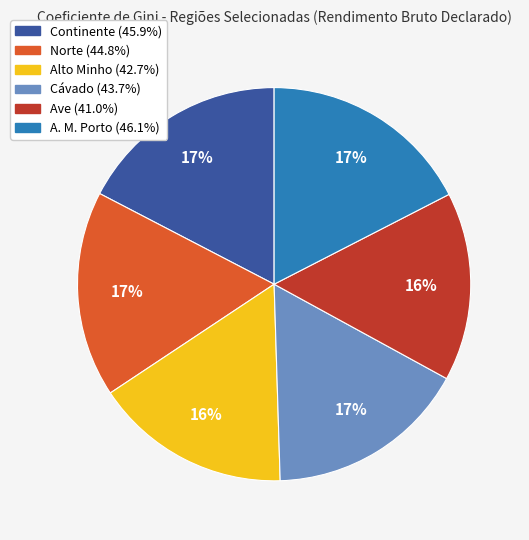

True or false: Ave accounts for 16% of the total.

True